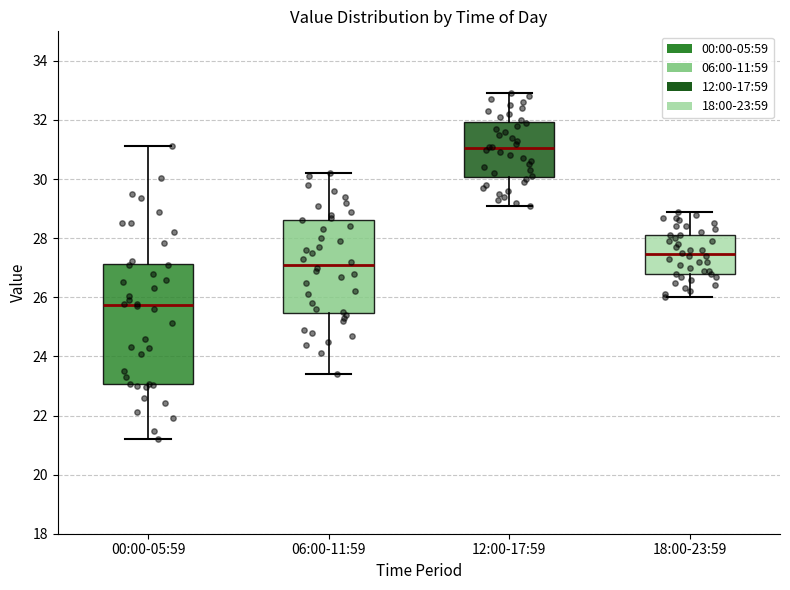

Which box has the lowest median line?

00:00-05:59